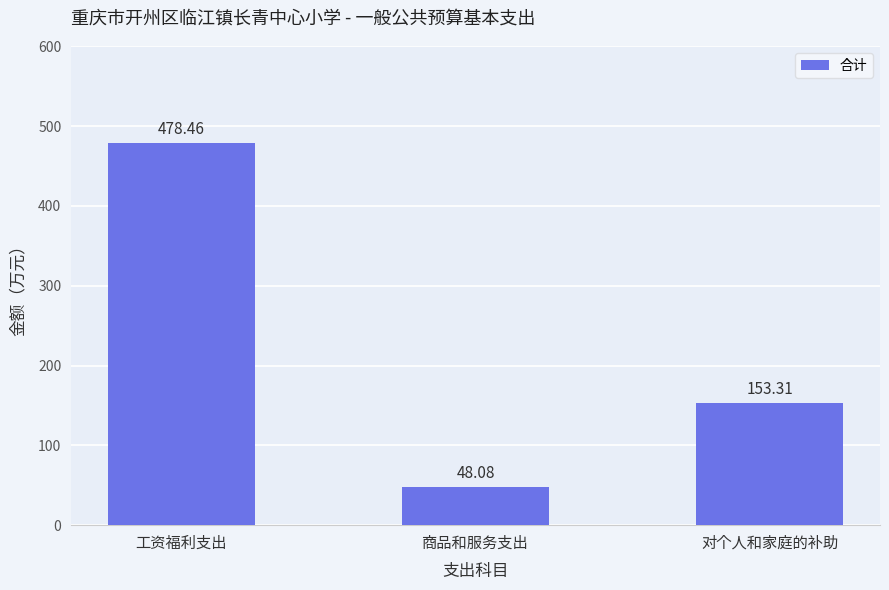

What is the change in value from 工资福利支出 to 商品和服务支出?

-430.4